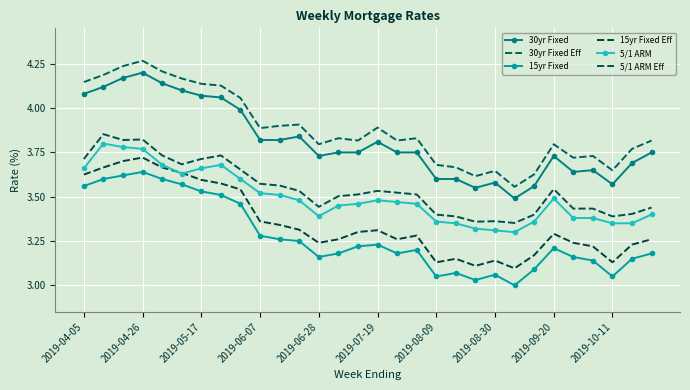

Which series has the largest total across all categories?

30yr Fixed Eff